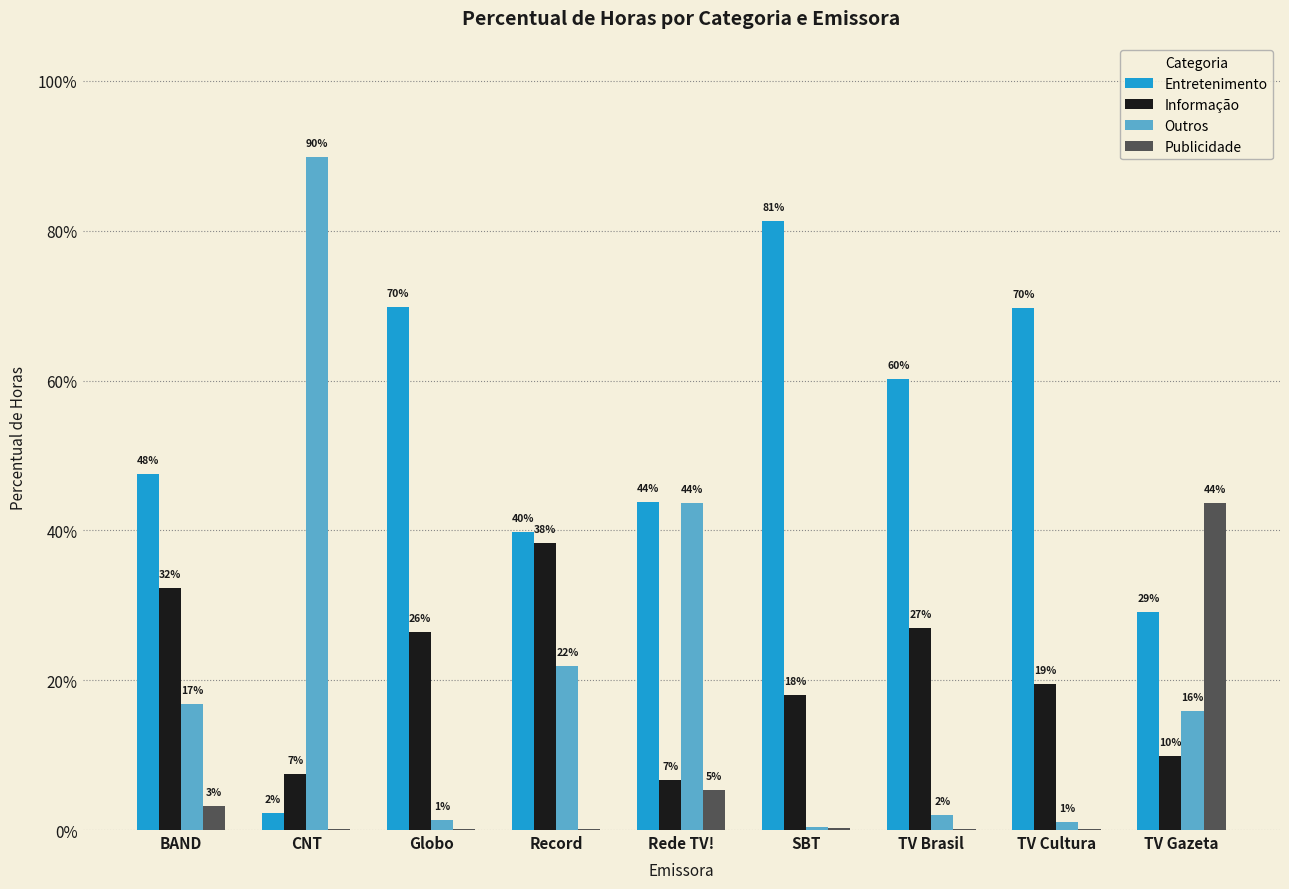

What is the difference between the maximum and minimum values in the Outros series?

0.9